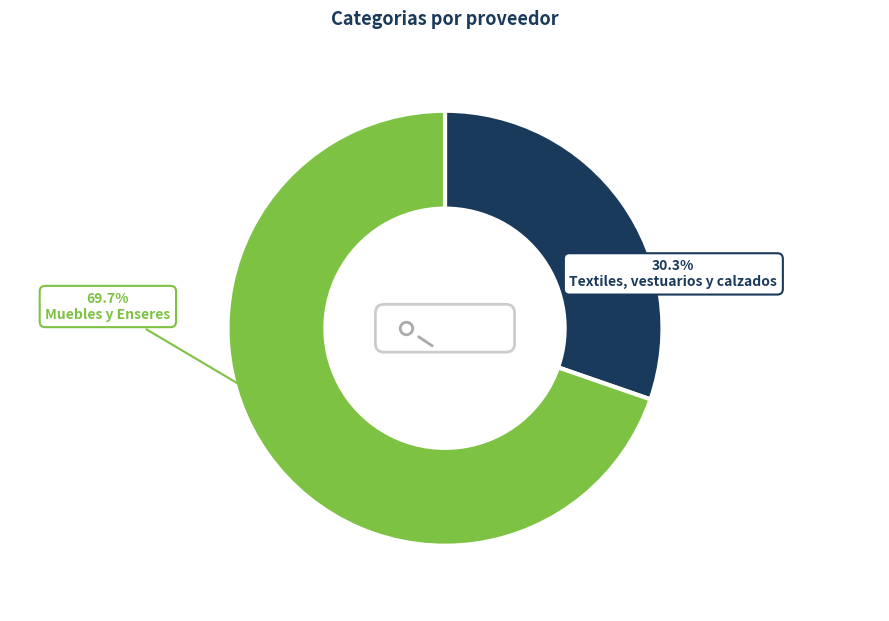

Is it true that Textiles, vestuarios y calzados is 30% of the pie?

True